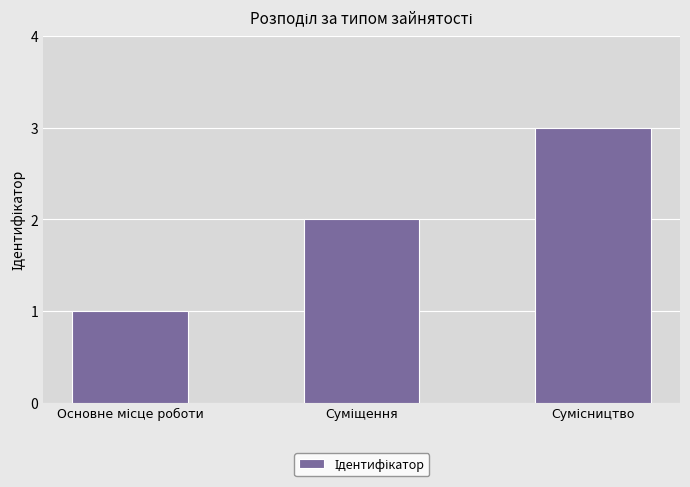

What is the sum of all values?

6